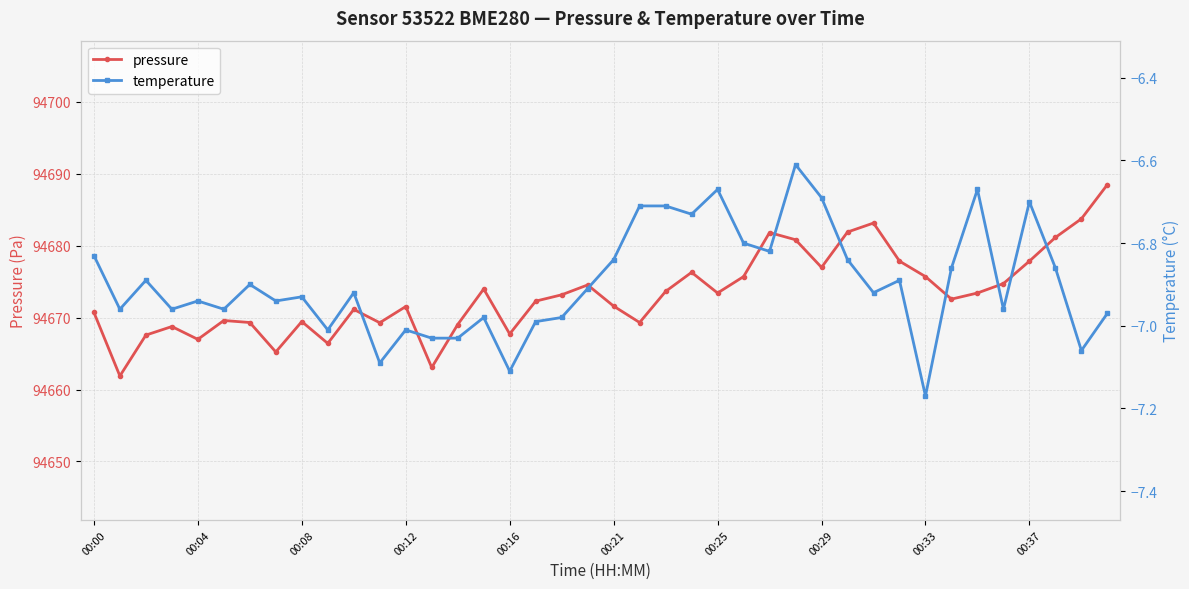

What is the value of the pressure point at the 19th from the left?

94673.2